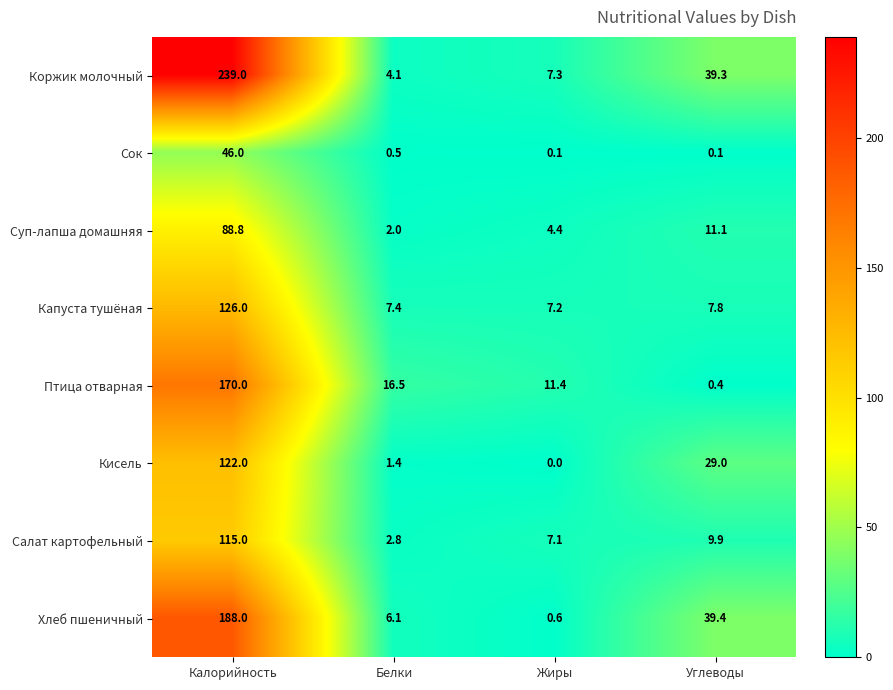

What is the total value across all series at Жиры?

38.1